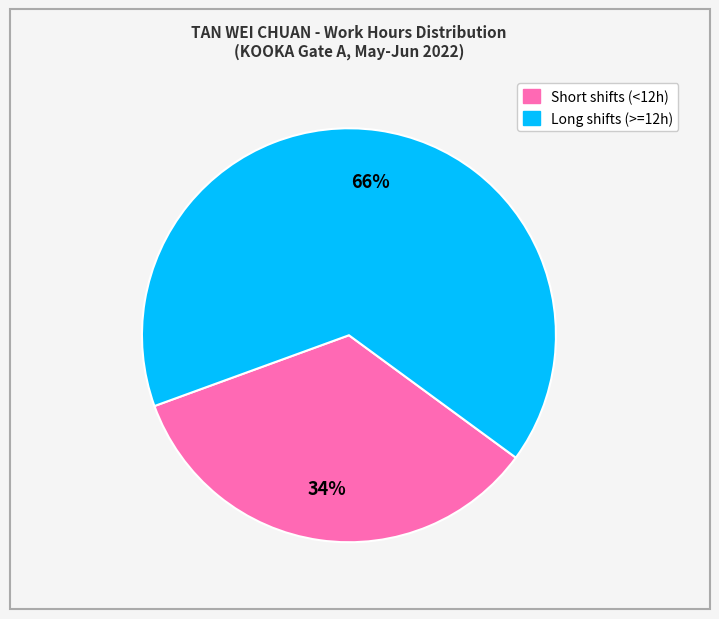

Is there any slice that represents more than half of the pie?

Yes